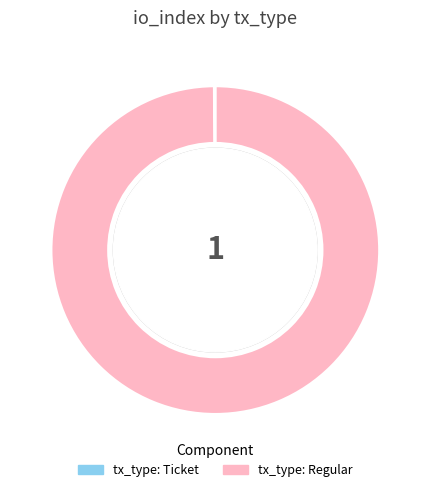

Which category has the biggest portion of the pie?

tx_type: Regular